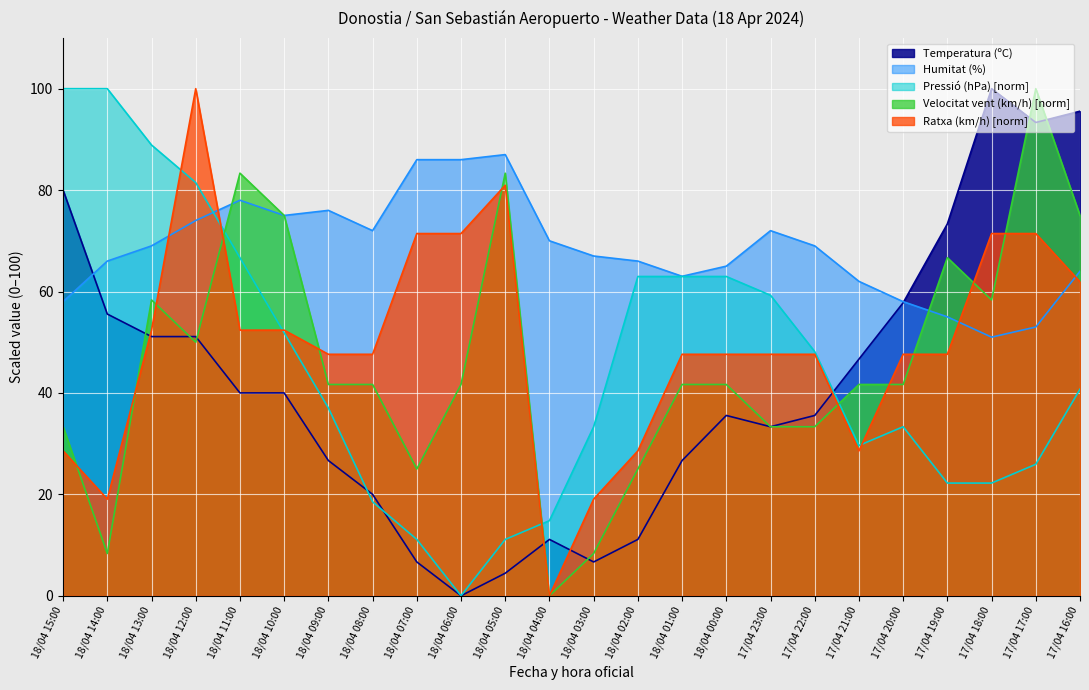

What is the sum of the Ratxa (km/h) values at 18/04 04:00 and 18/04 09:00?

47.6